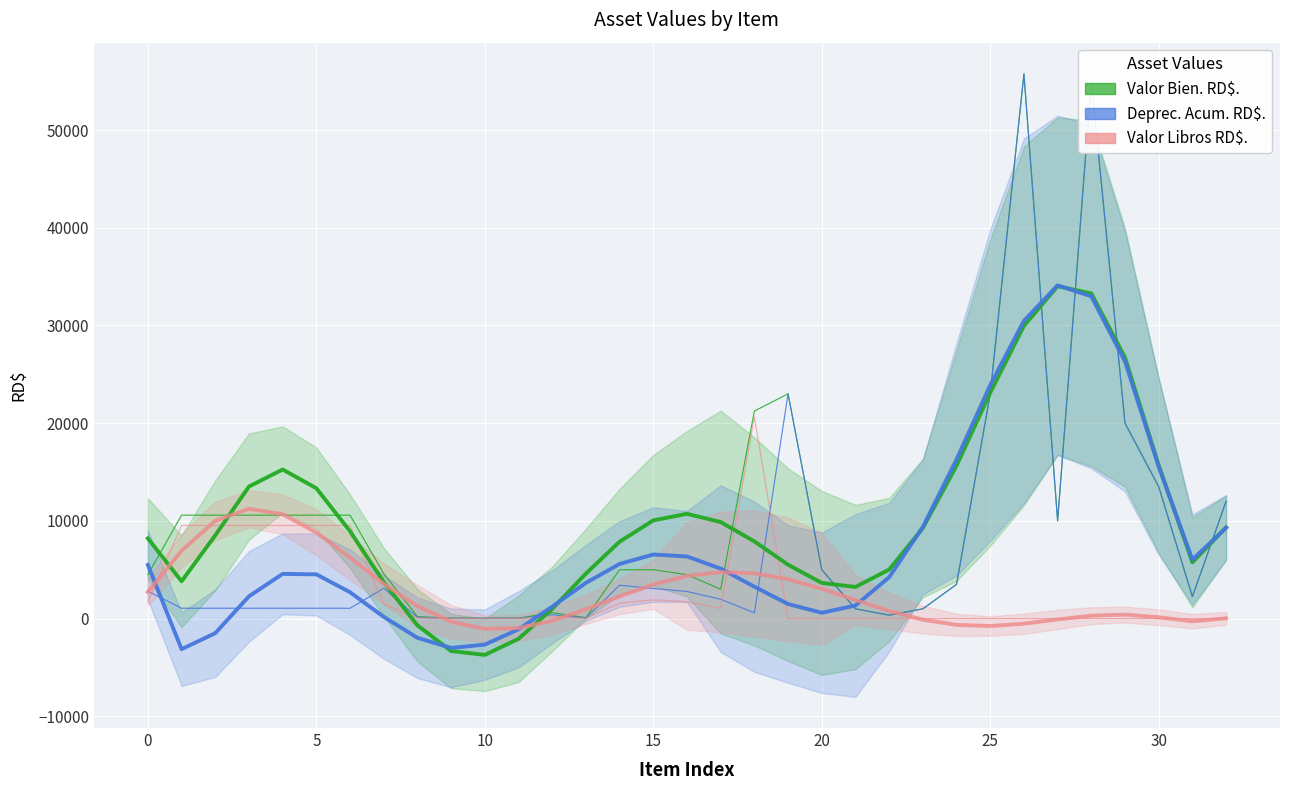

At how many categories does at least one series exceed 2475?

23